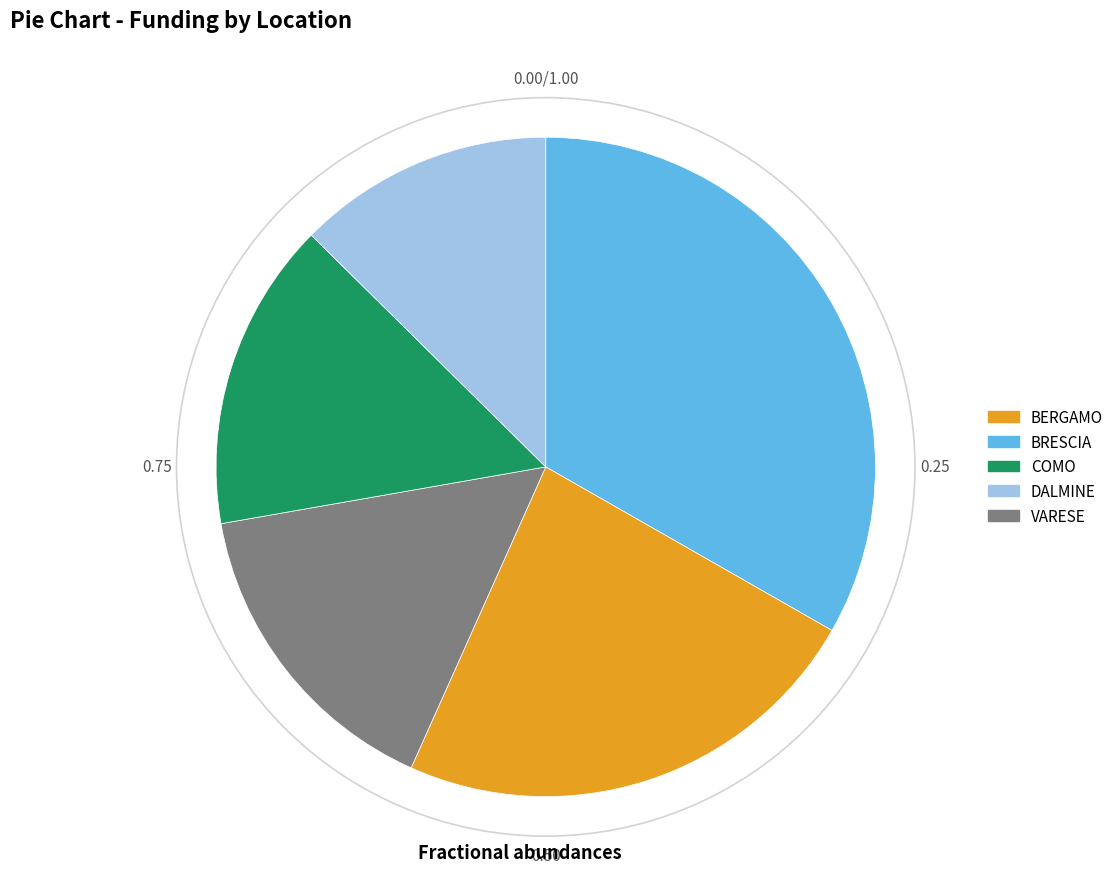

Is there any slice that represents more than half of the pie?

No